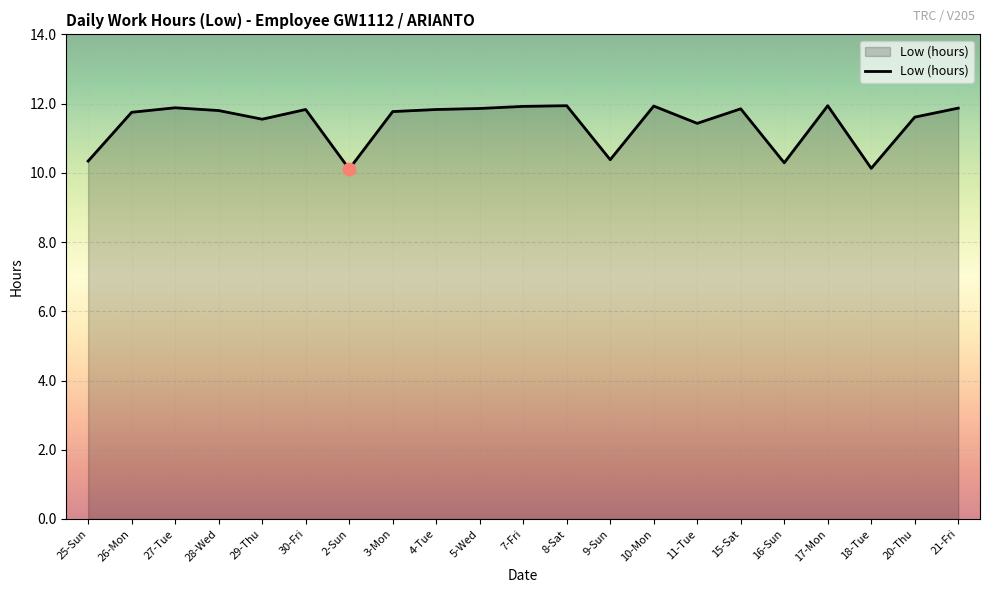

What is the ratio of the value at 26-Mon to the value at 27-Tue?

1.0